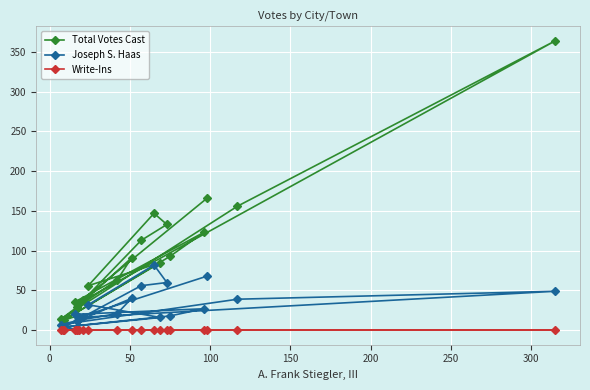

True or false: Joseph S. Haas and Write-Ins intersect in this chart.

False